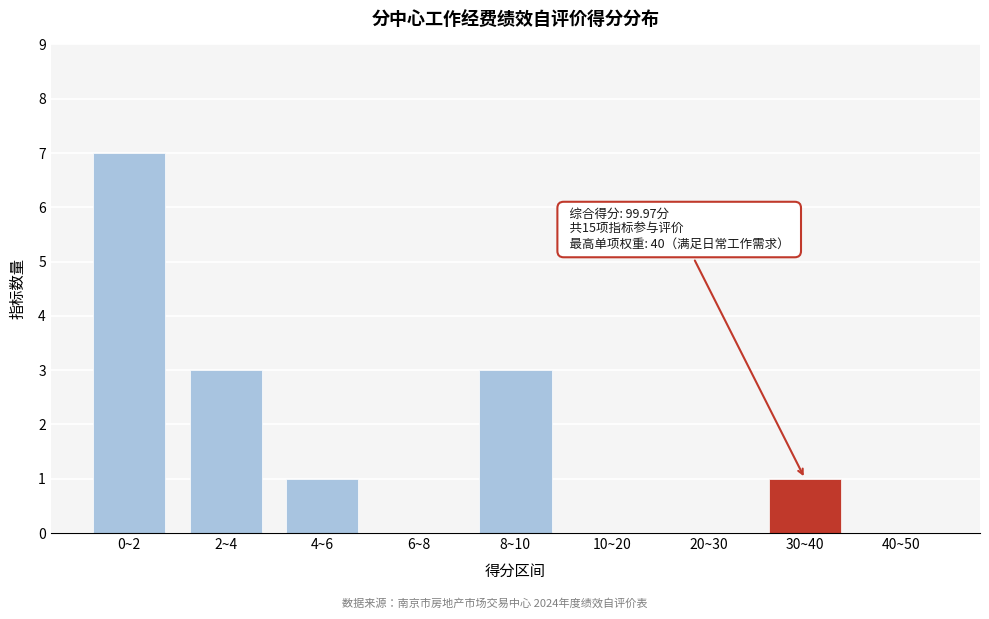

Reading left to right, list all the values displayed in this chart.

0~2=7	2~4=3	4~6=1	6~8=0	8~10=3	10~20=0	20~30=0	30~40=1	40~50=0